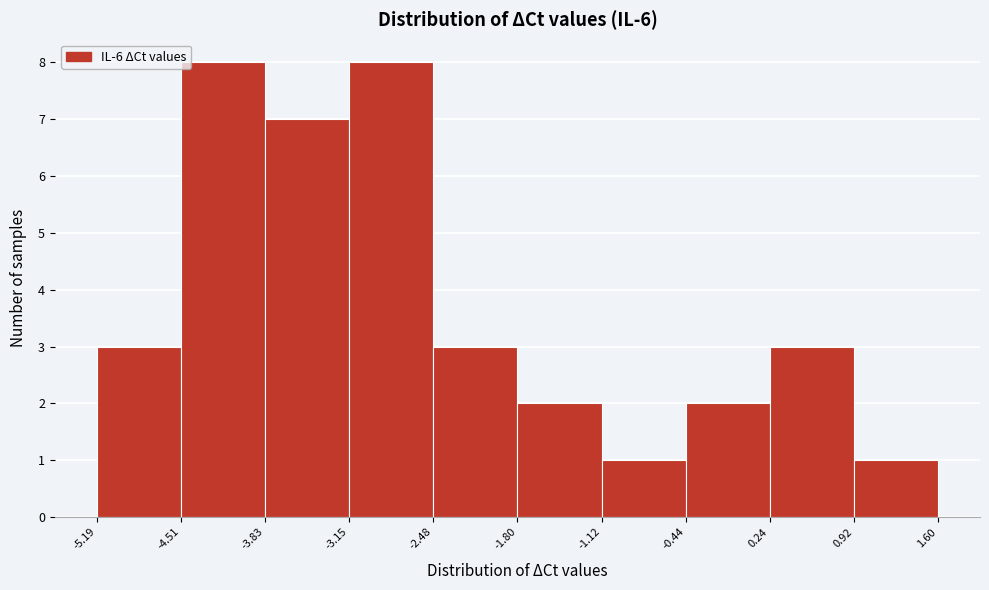

What is the height of the bar covering -4.51 to -3.83 on the x-axis? The values are not printed on the chart, so give them approximately, as read against the axis.

8